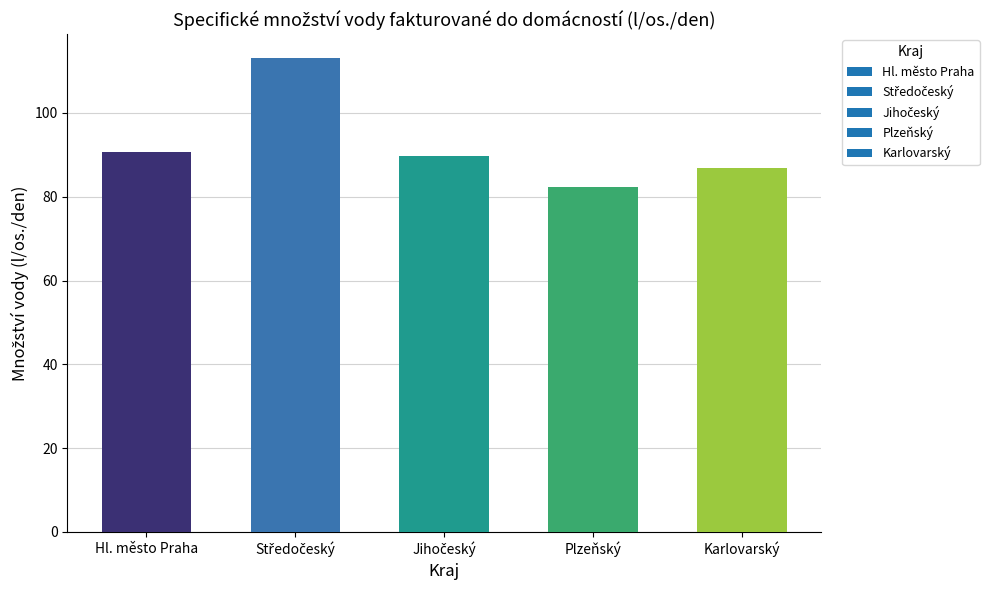

What is the label of the 5th bar from the left?

Karlovarský